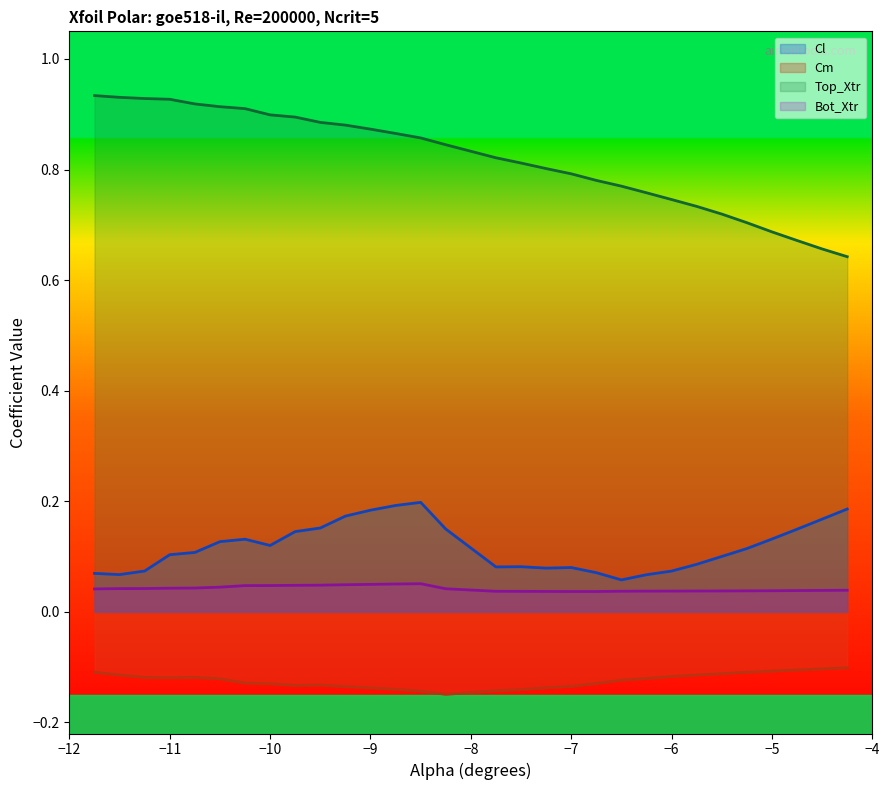

Does the chart display data point markers on the line(s)?

No